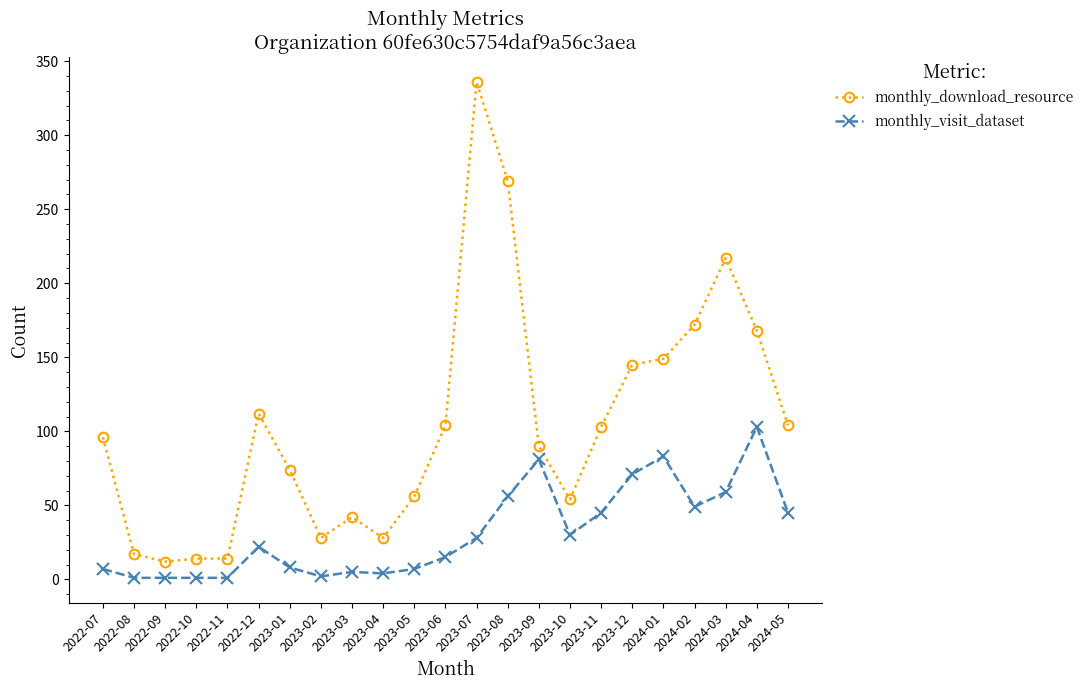

What is the highest value of the monthly_download_resource series?

336